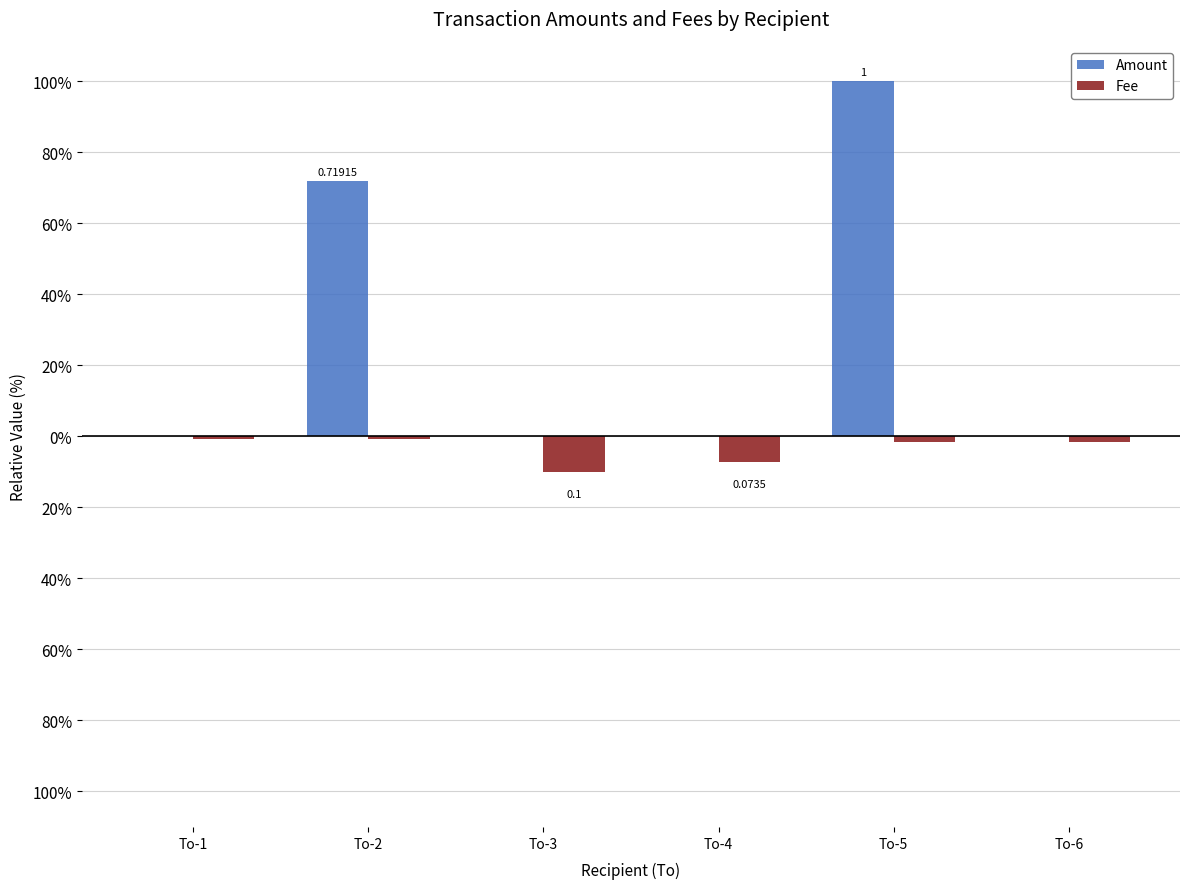

Are the bars grouped side by side (vs. stacked)?

Yes